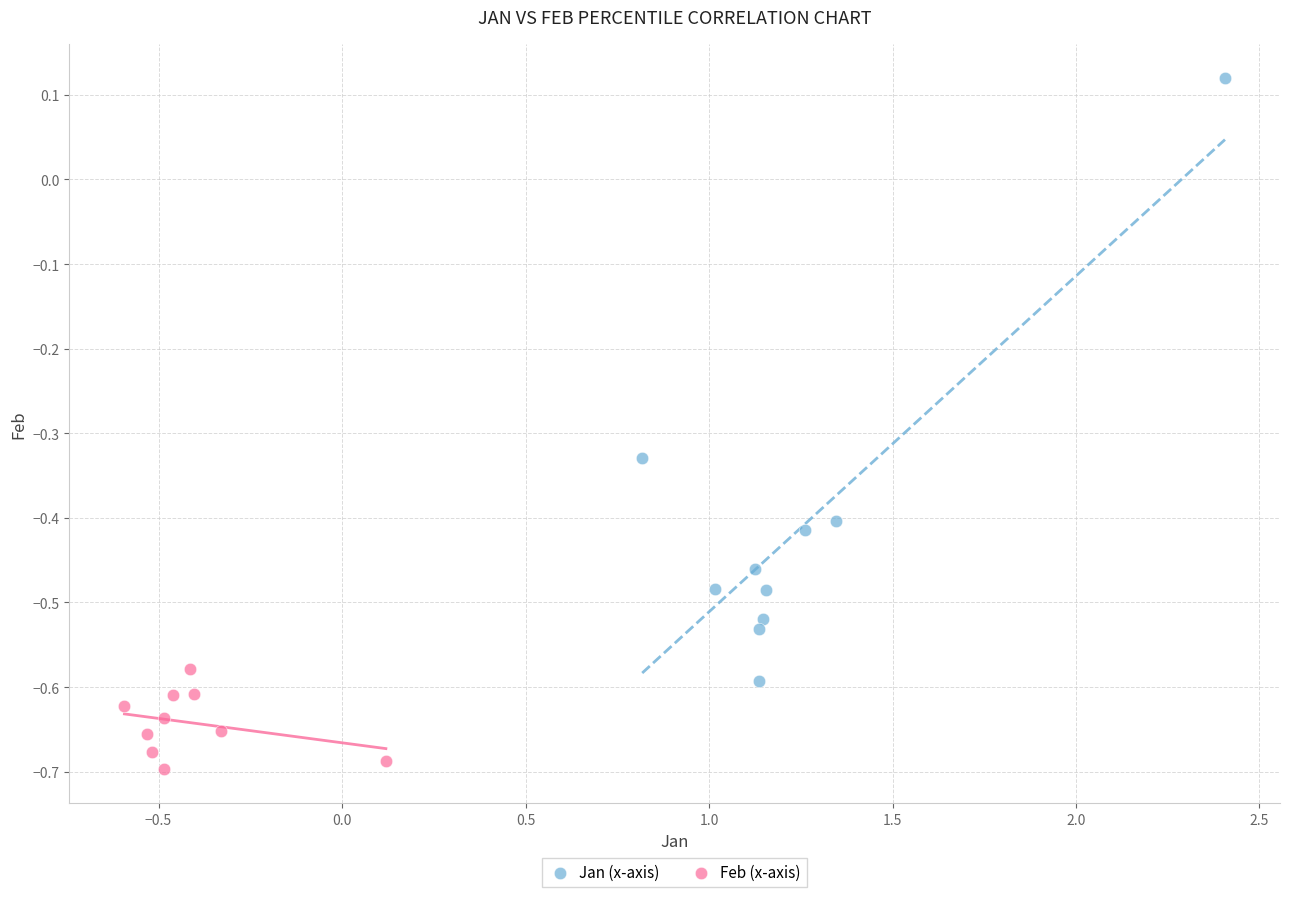

Which series reaches the maximum Y coordinate?

Jan (x-axis)